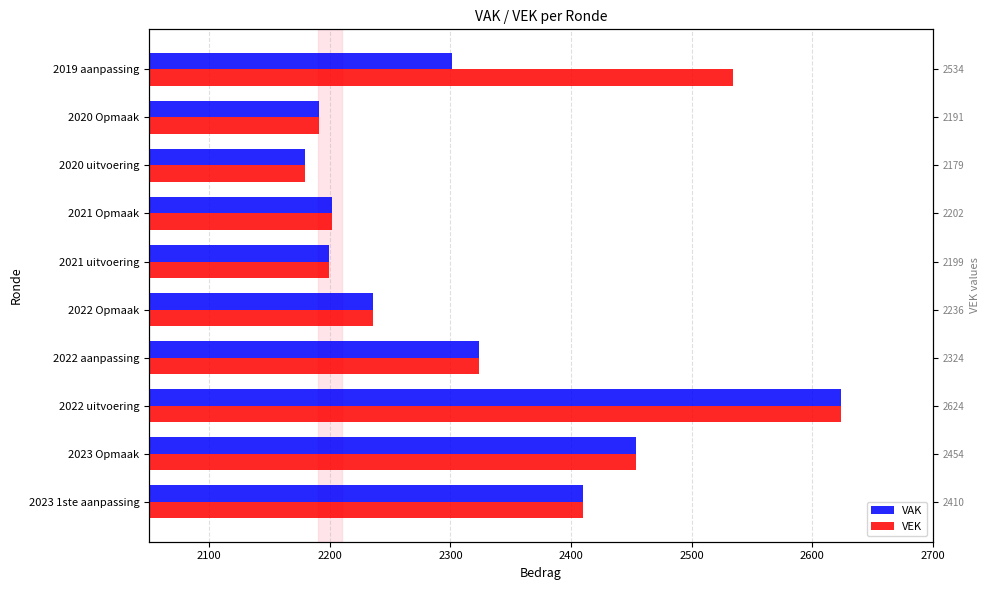

How many groups of bars are there?

10